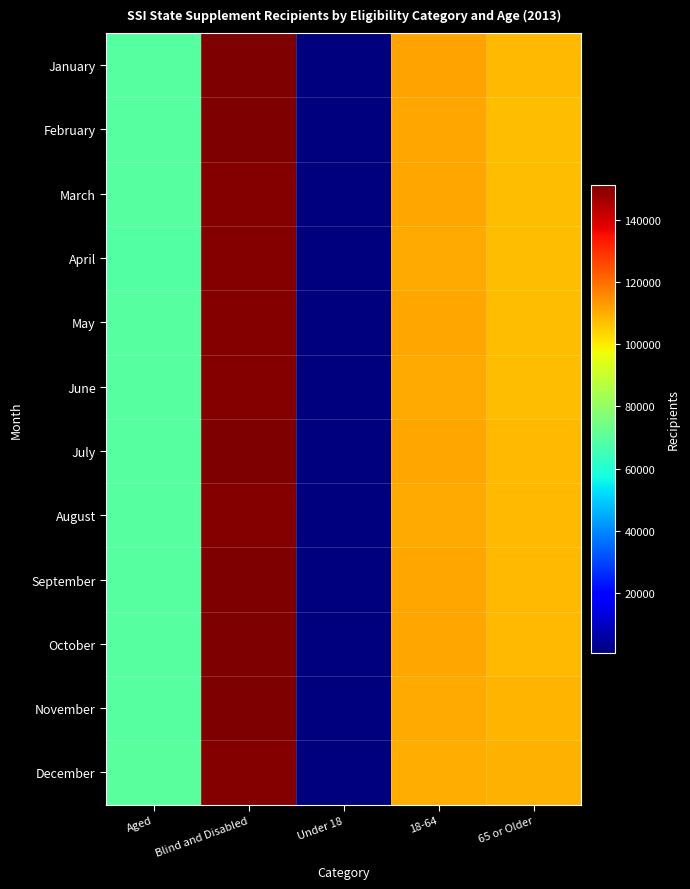

Between 65 or Older and Under 18, which is larger?

65 or Older